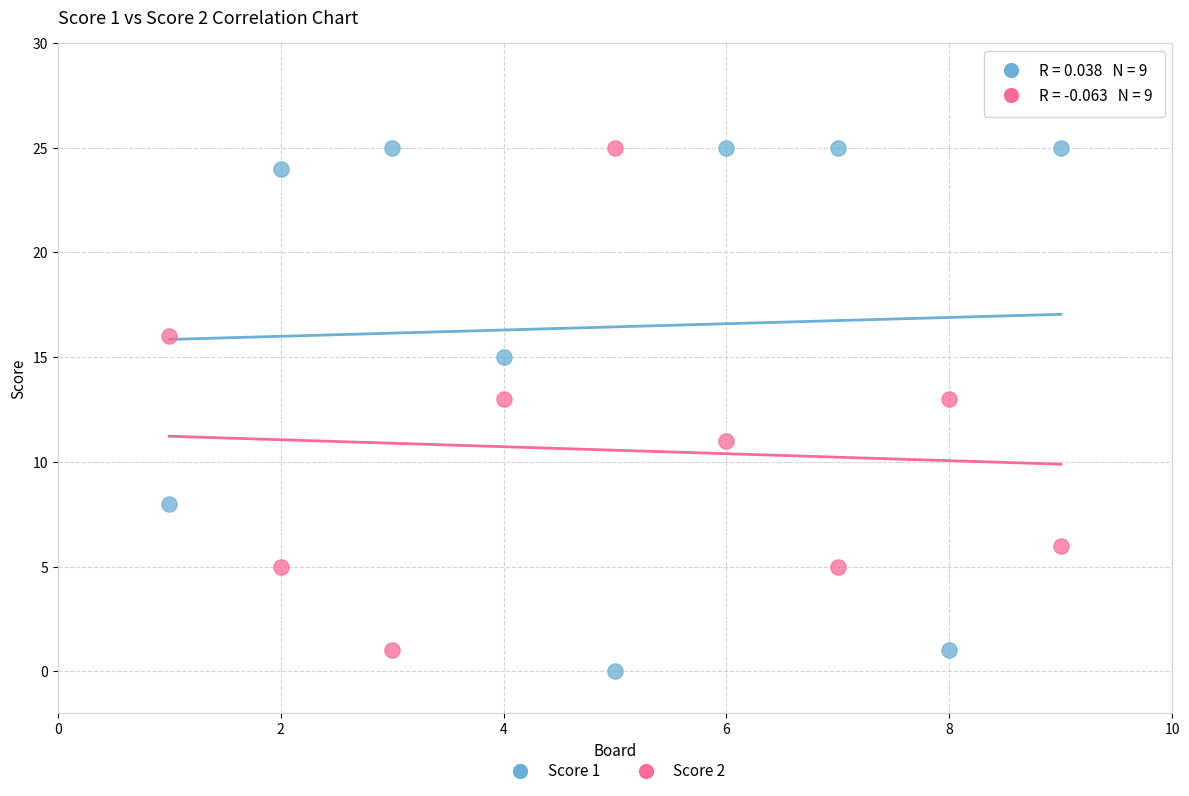

What is the X range (max minus min) for the scatter plot?

8